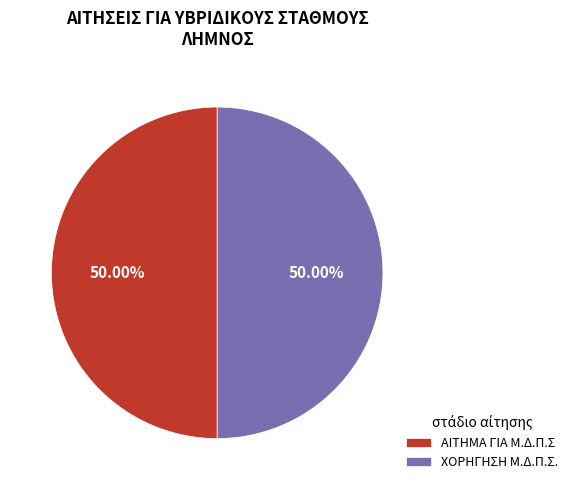

To the nearest percent, what is the difference between the largest and smallest slice percentages?

0%